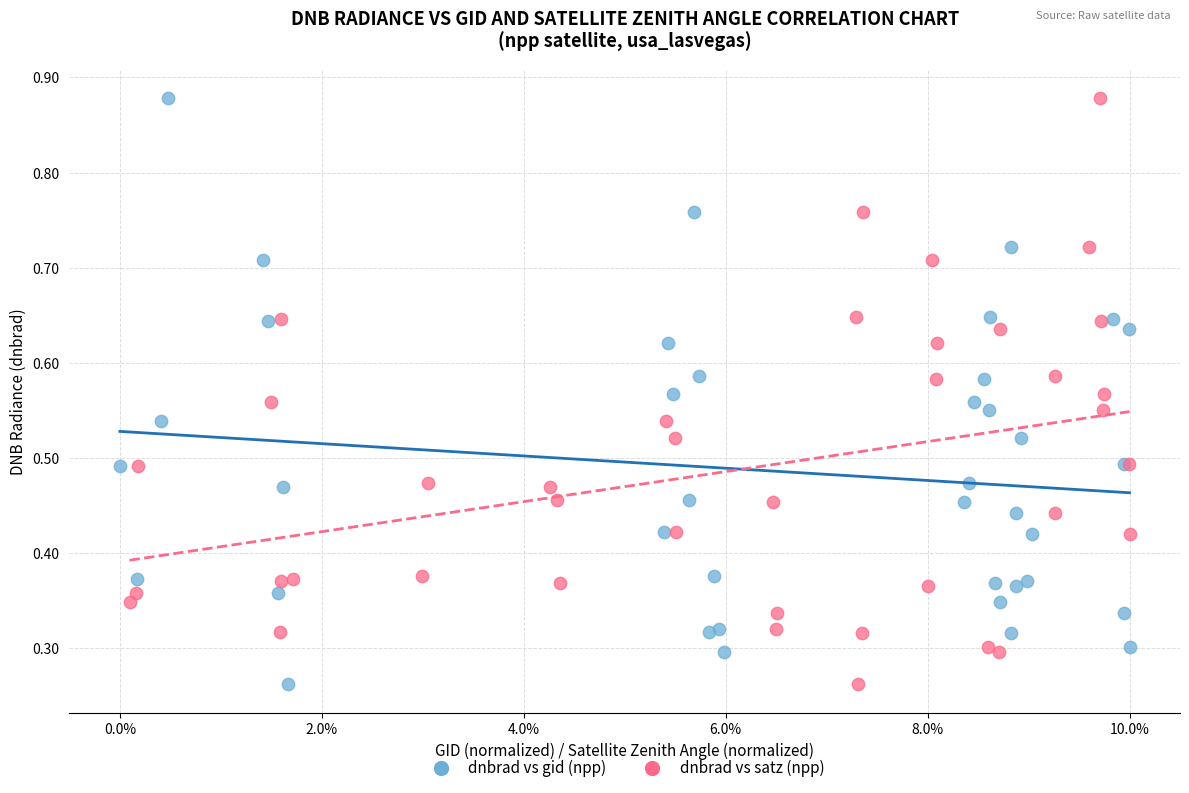

What are all the series names shown in the legend?

dnbrad vs gid (npp), dnbrad vs satz (npp)